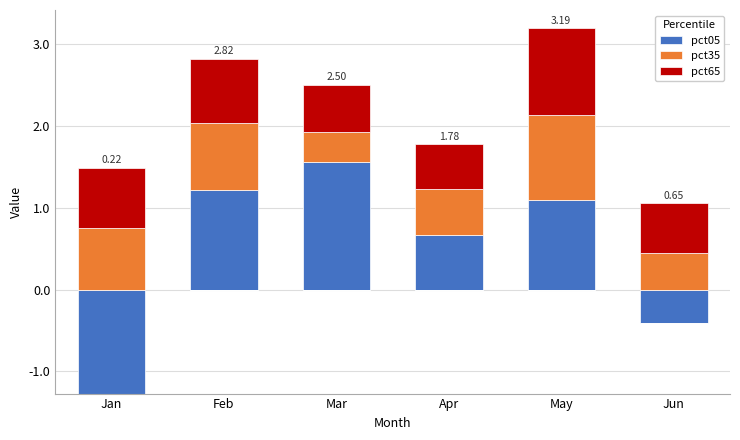

Rank the categories by pct65 value from highest to lowest.

May, Feb, Jan, Jun, Mar, Apr